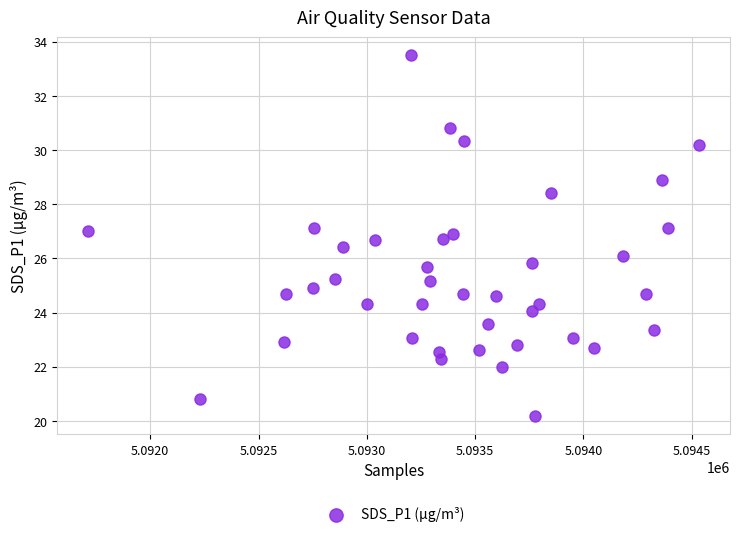

What is the range of X values (max minus min)?

2824.0